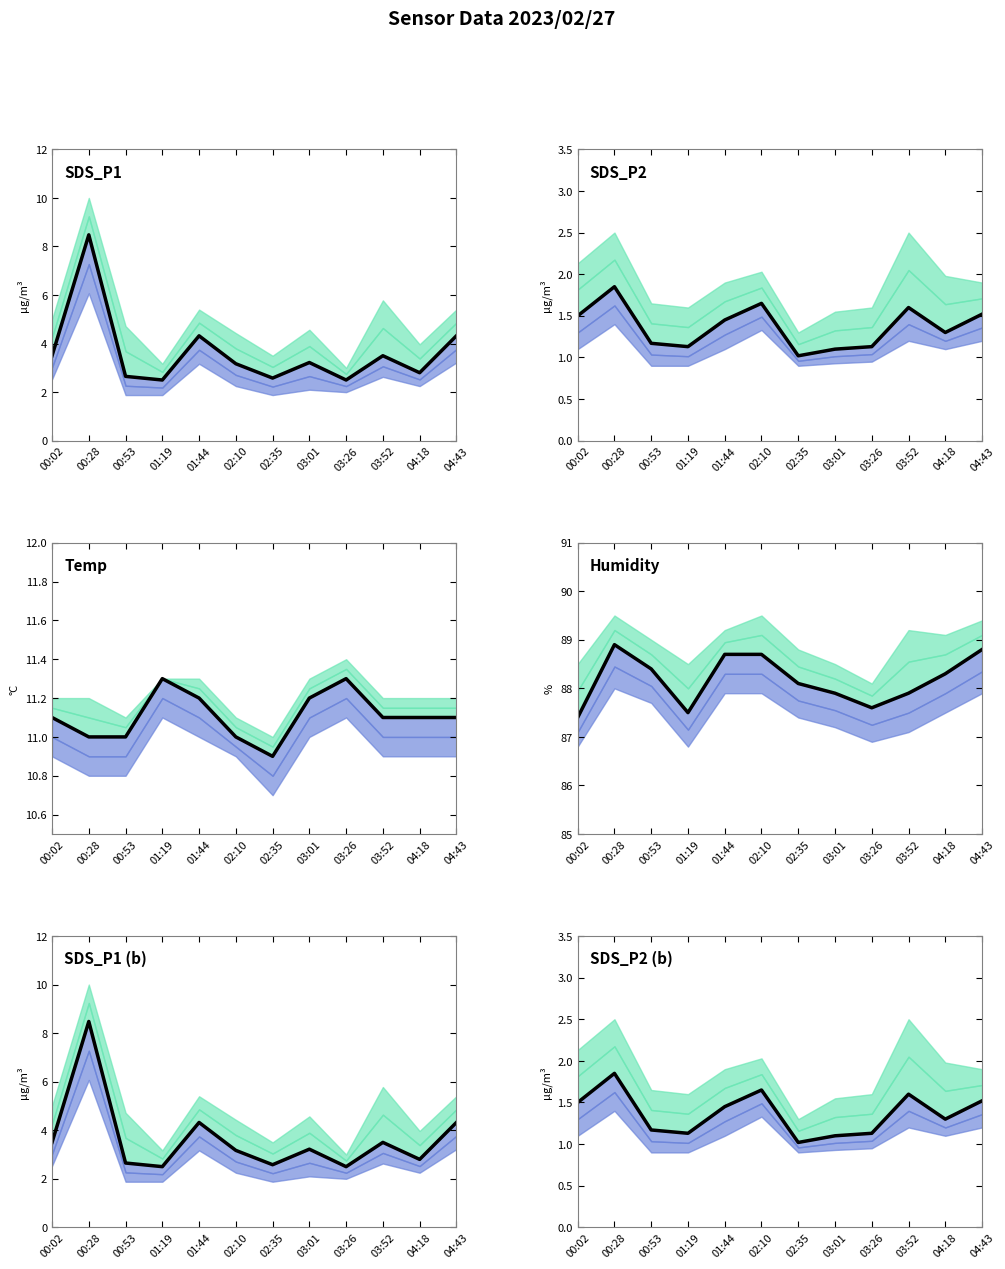

What is the difference between the Humidity values at 00:28 and 04:43?

0.1